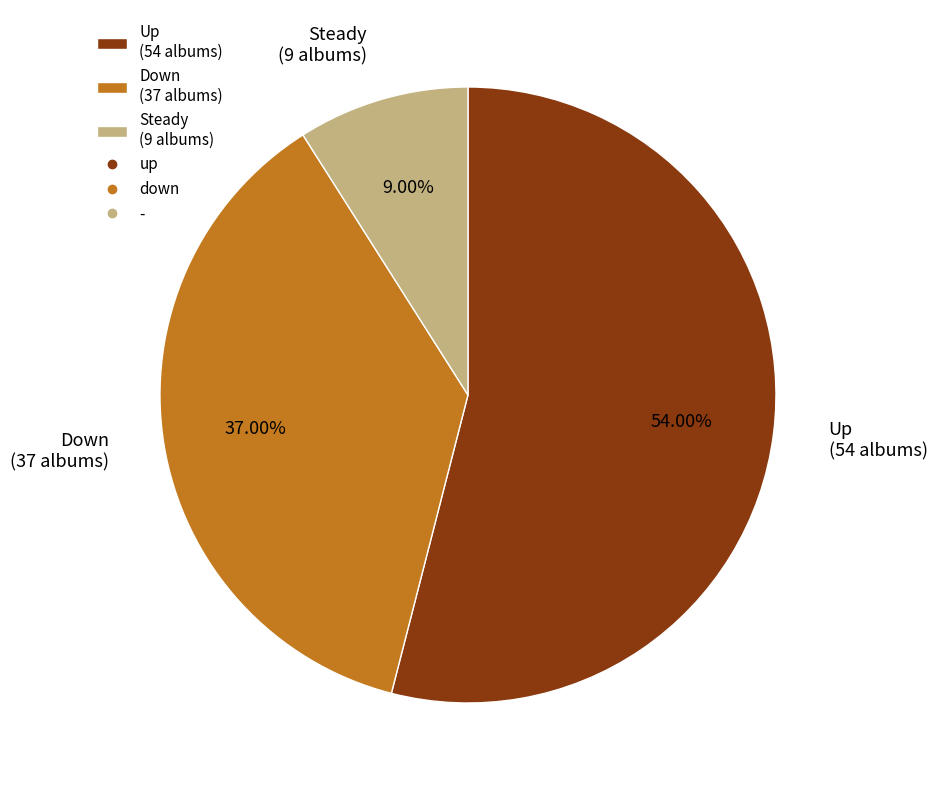

How many segments does this pie chart have?

3